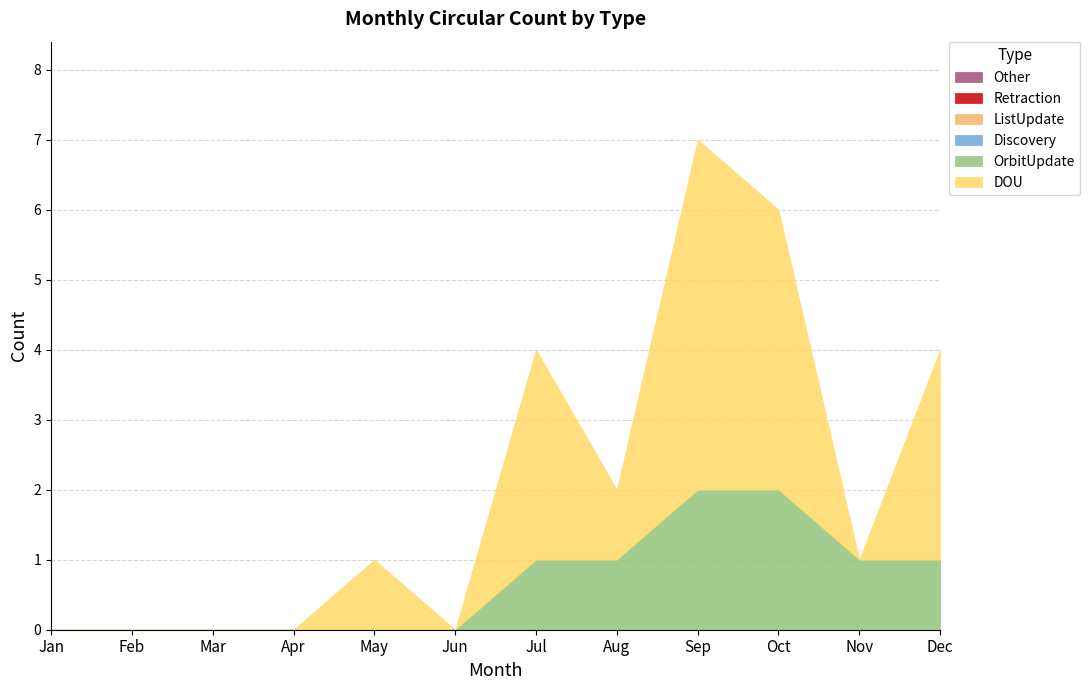

How many distinct data groups are displayed?

6